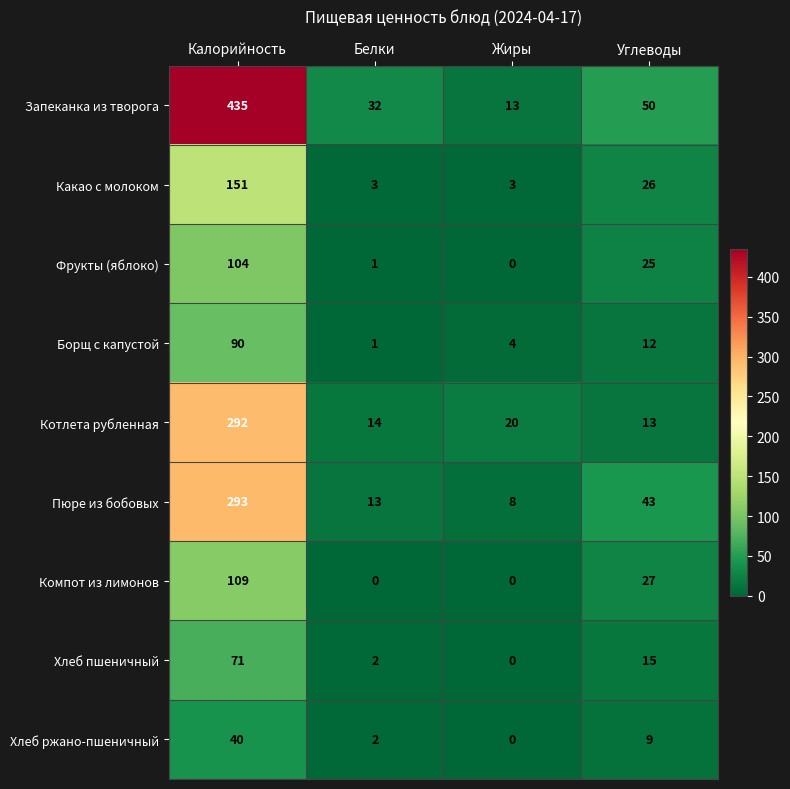

Read the Пюре из бобовых value at Калорийность.

293